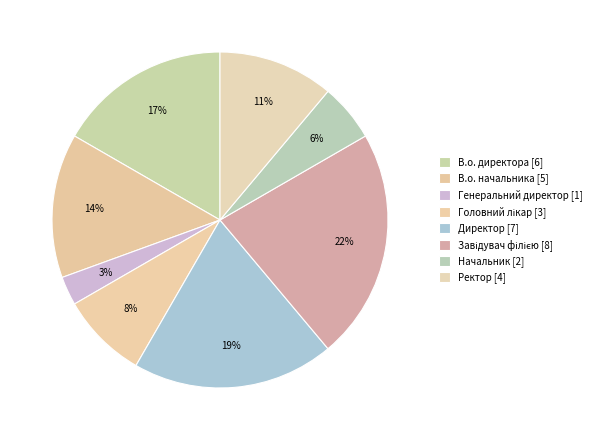

Count the number of slices in the pie.

8